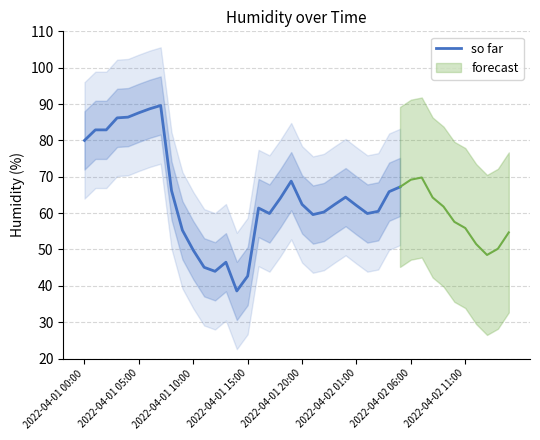

Is it true that so far equals 103.8 at 2022-04-01 20:00?

False